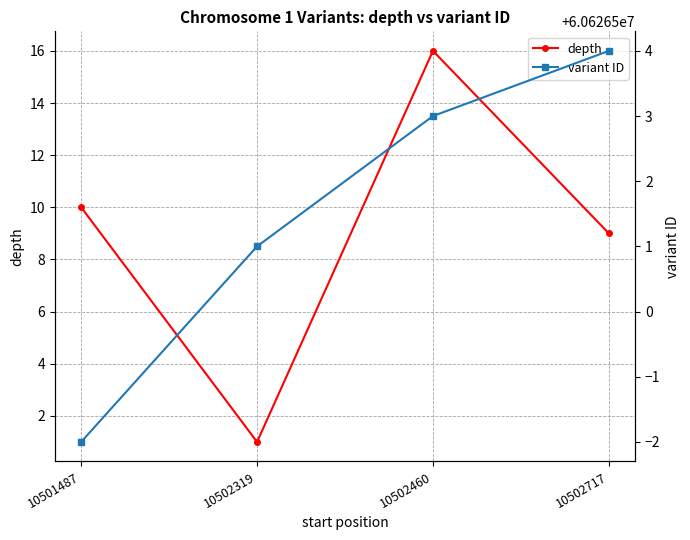

Reading left to right, transcribe all the data shown in this chart.

depth: 10	1	16	9
variant ID: 60626498	60626501	60626503	60626504